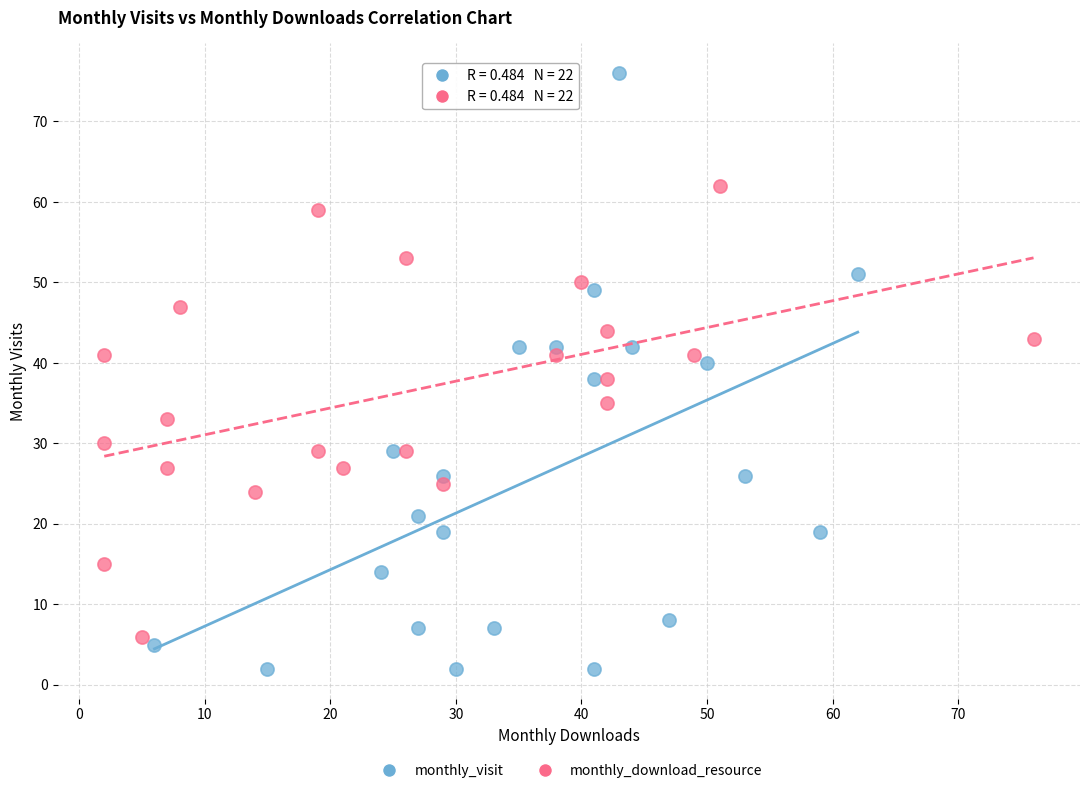

Which series reaches the minimum Y coordinate?

monthly_visit